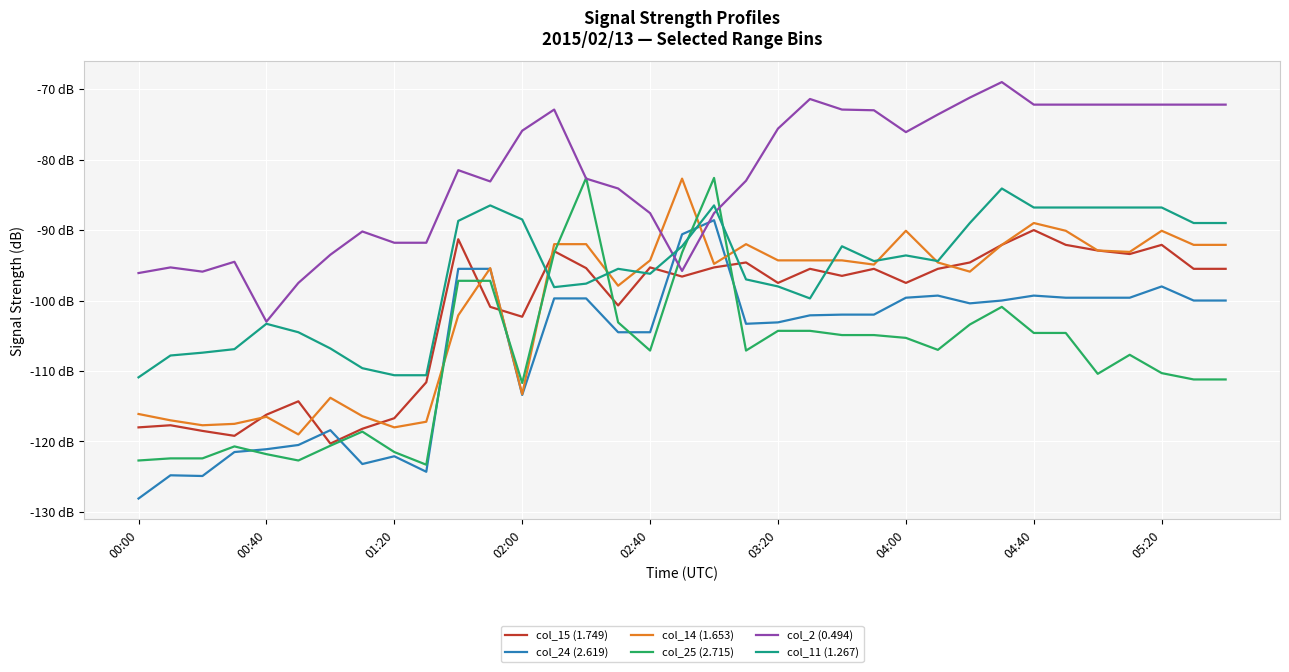

Does the chart display data point markers on the line(s)?

No